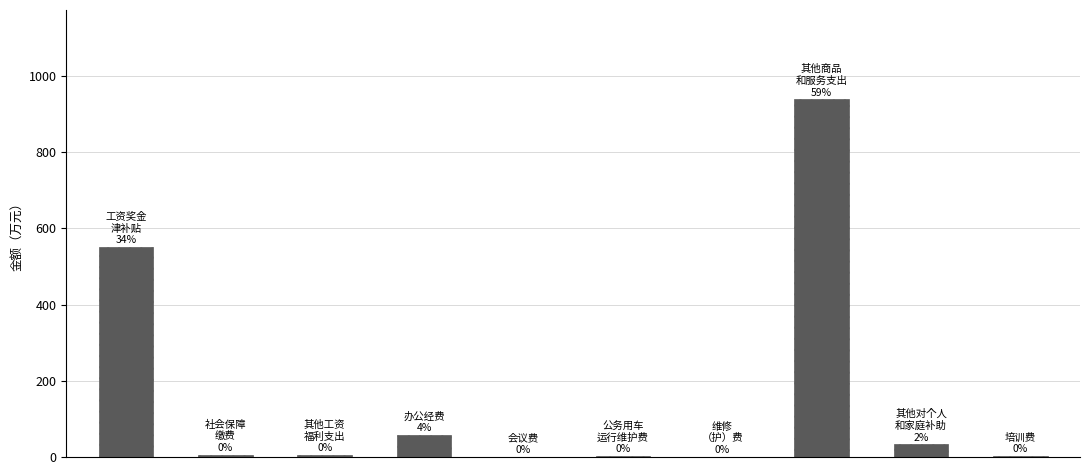

What is the greatest value displayed?

938.2